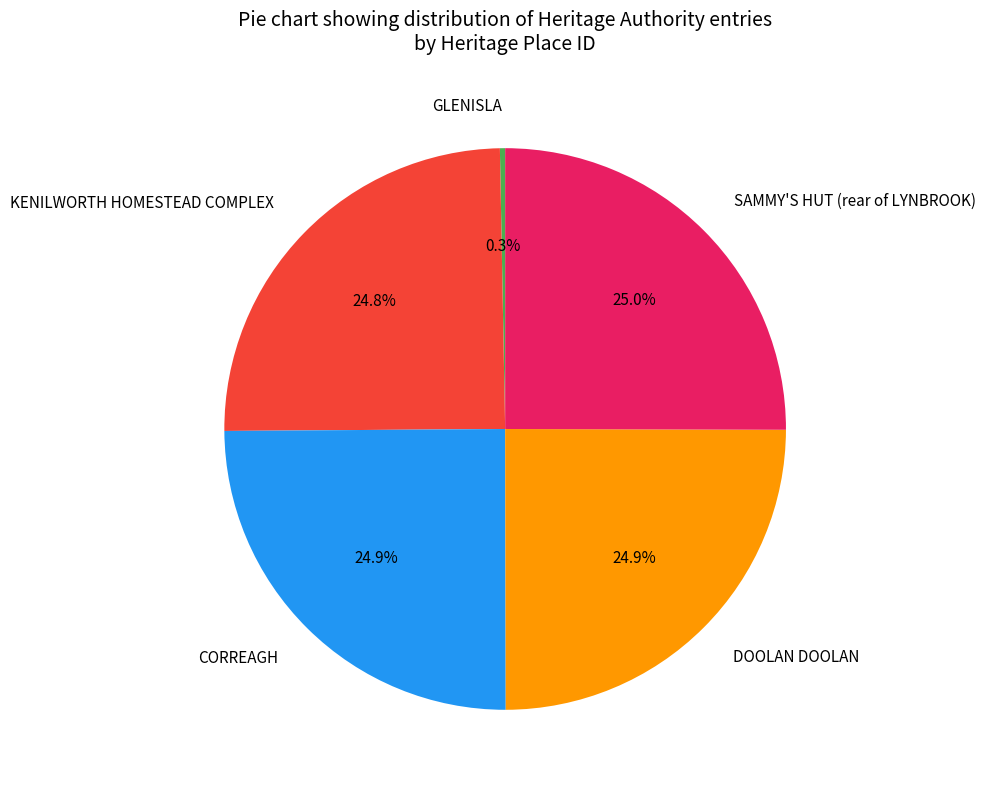

What portion of the pie excludes SAMMY'S HUT (rear of LYNBROOK)?

75.0%